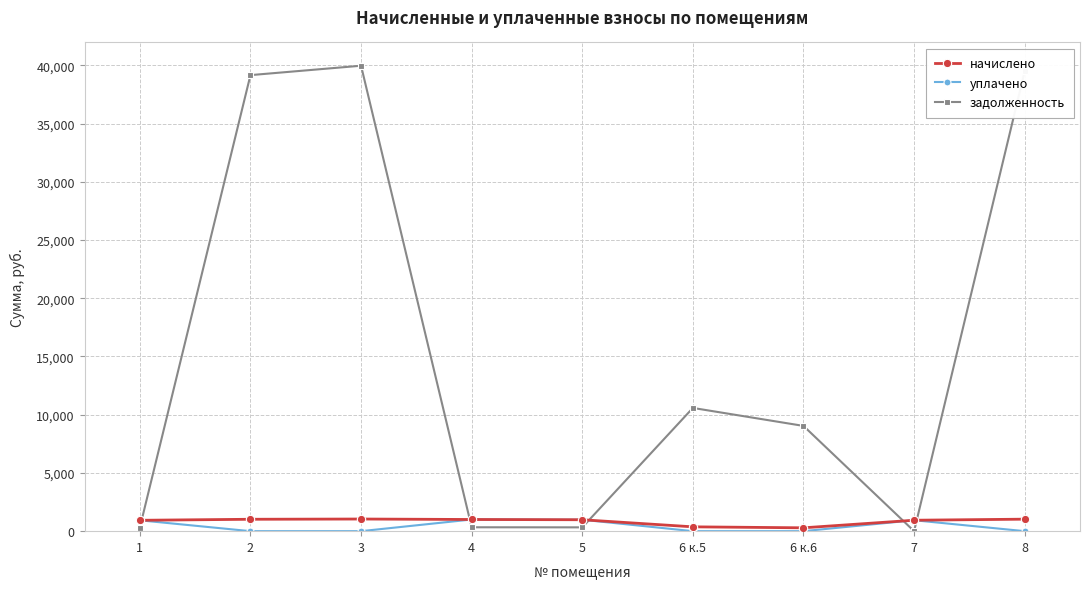

True or false: уплачено has more than 0 points higher than both neighbors.

True